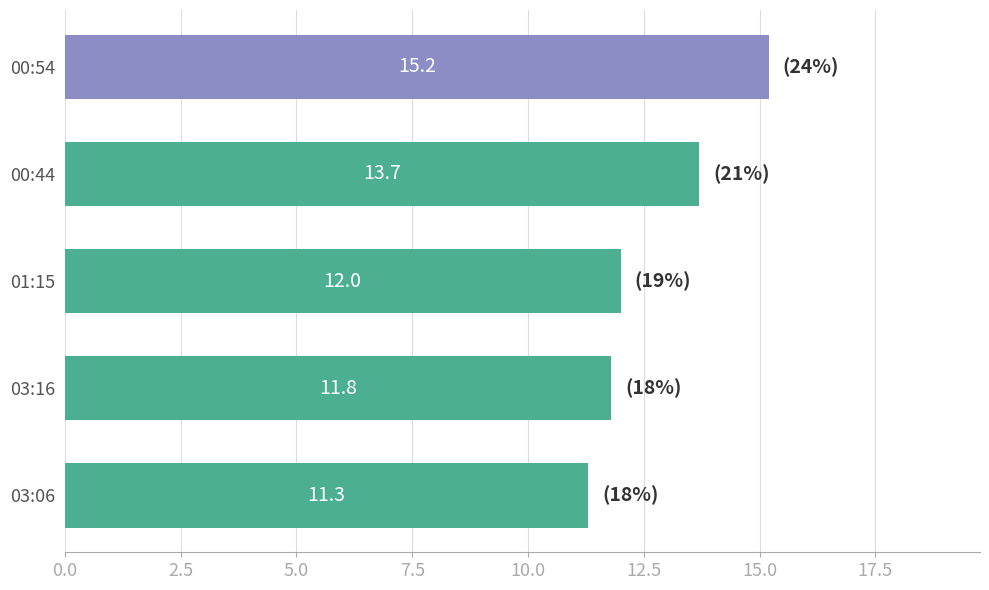

What is the difference between the maximum and minimum values?

3.9